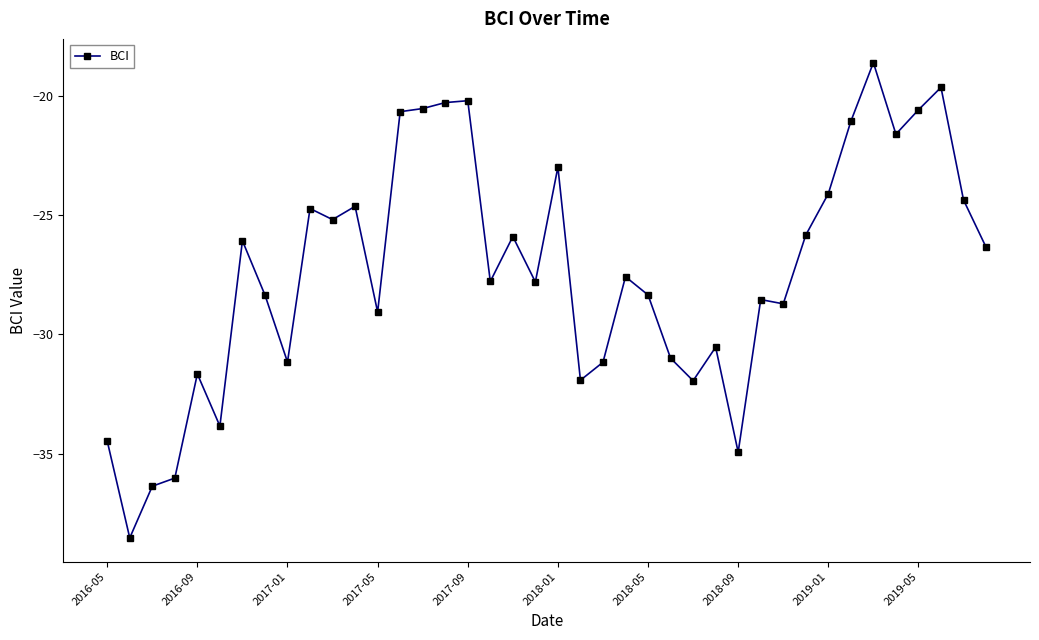

What is the maximum value shown in the chart?

-18.6